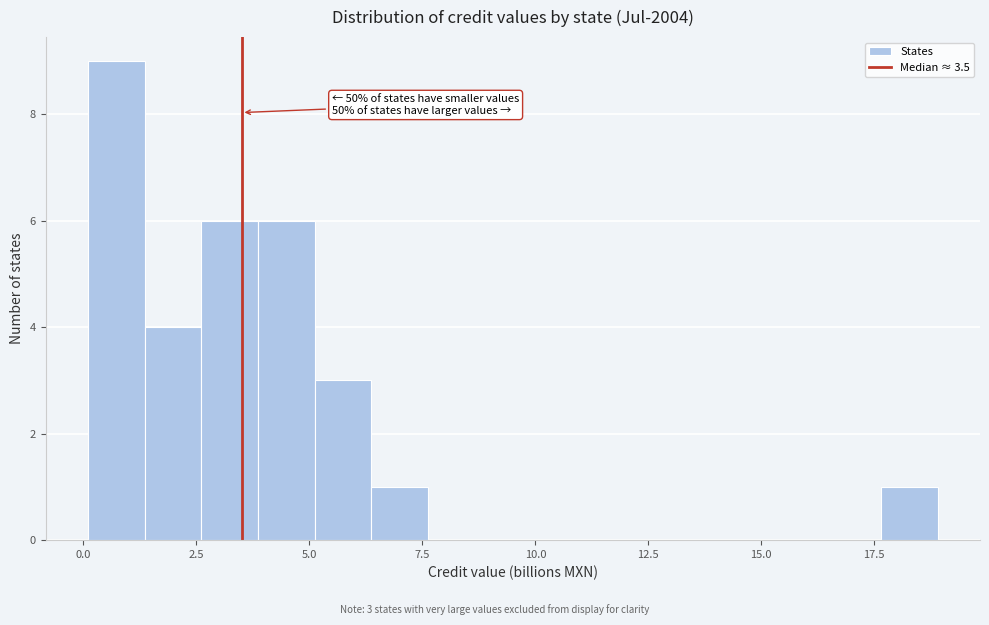

Around what value on the x-axis is the tallest bar? Give the approximate position of its centre, as read against the axis.

0.5